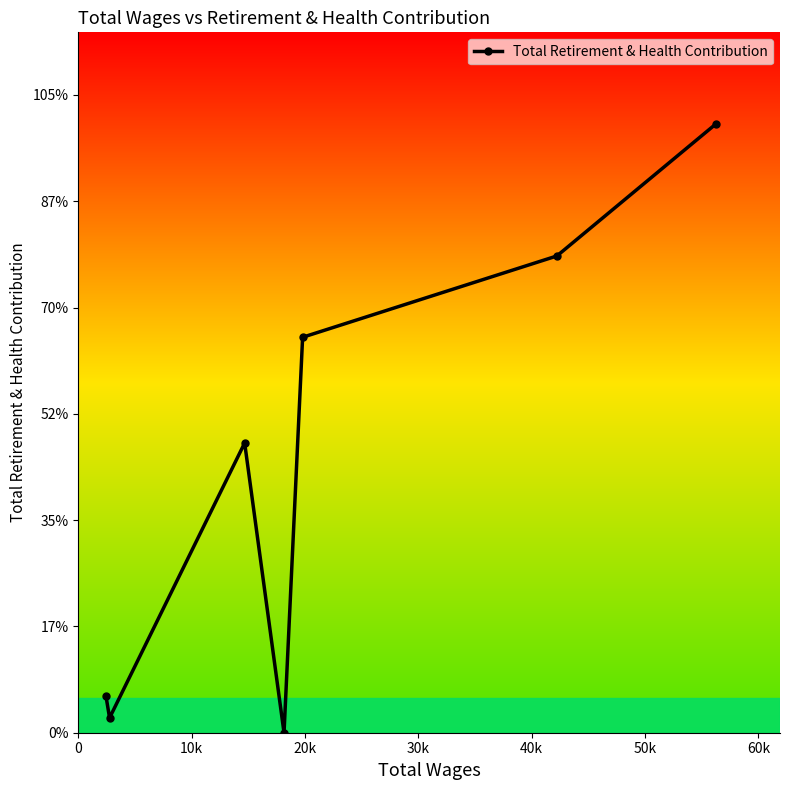

Is this an area chart (filled region under the line)?

No